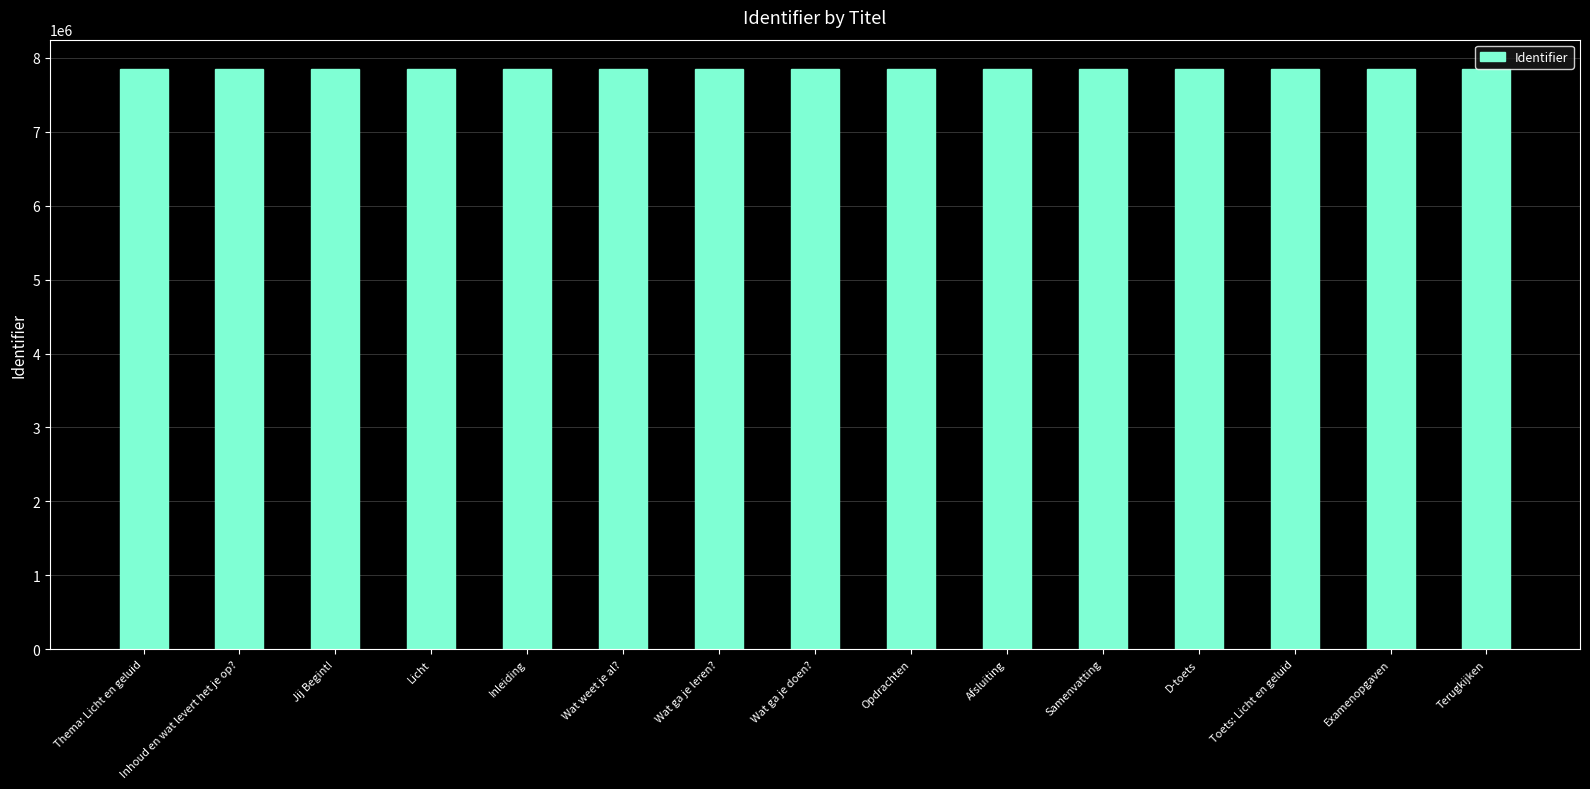

Approximately how many times larger is the value at Samenvatting compared to Licht?

1.0